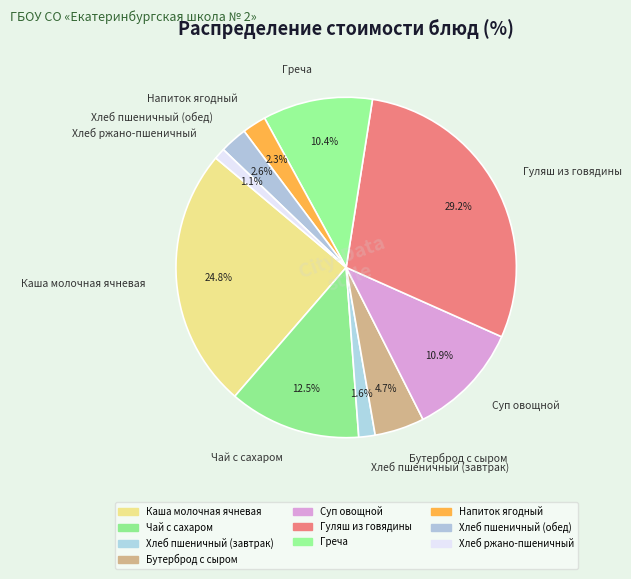

Is it true that Бутерброд с сыром is 5% of the pie?

True